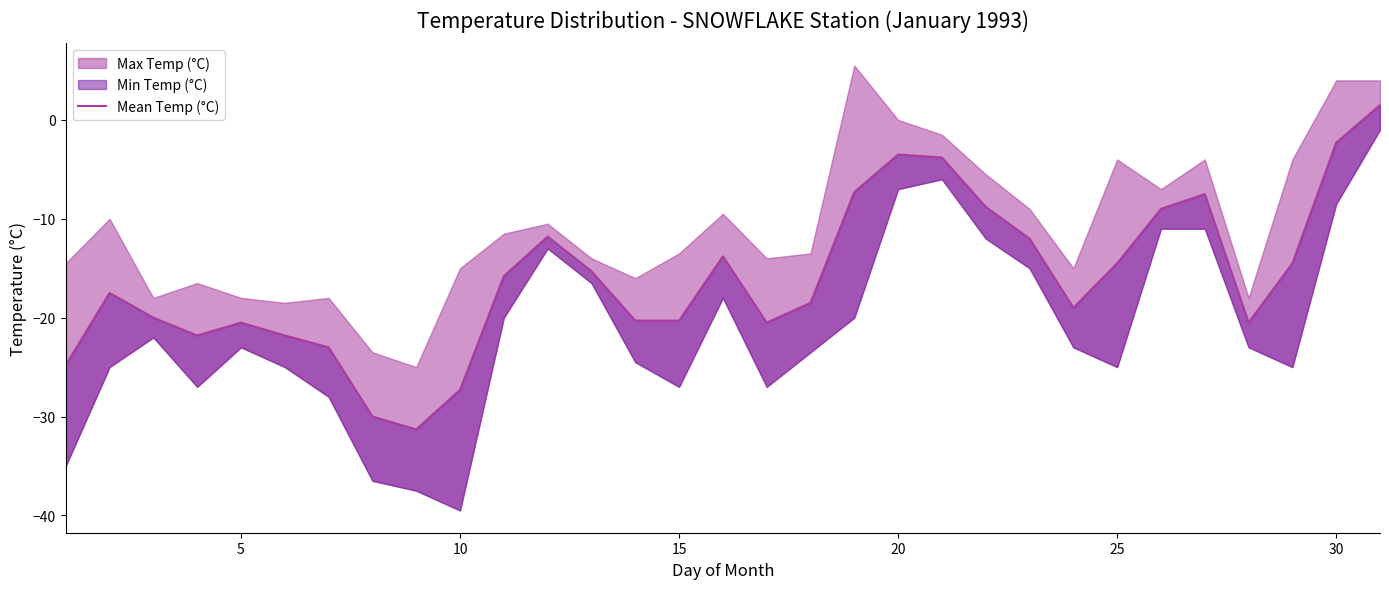

What is the average value?

-16.0